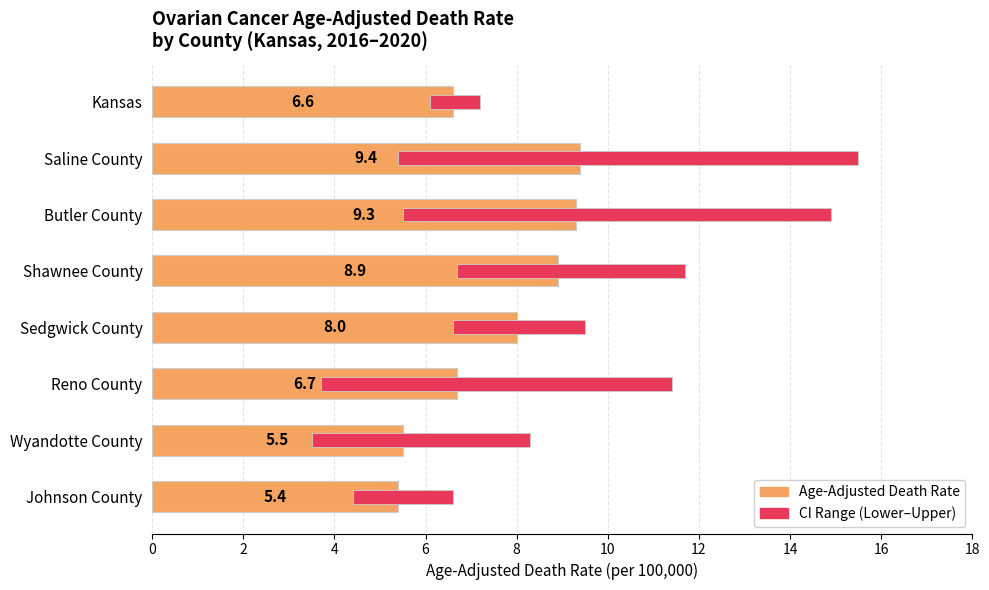

What is the approximate value at 2?

9.4